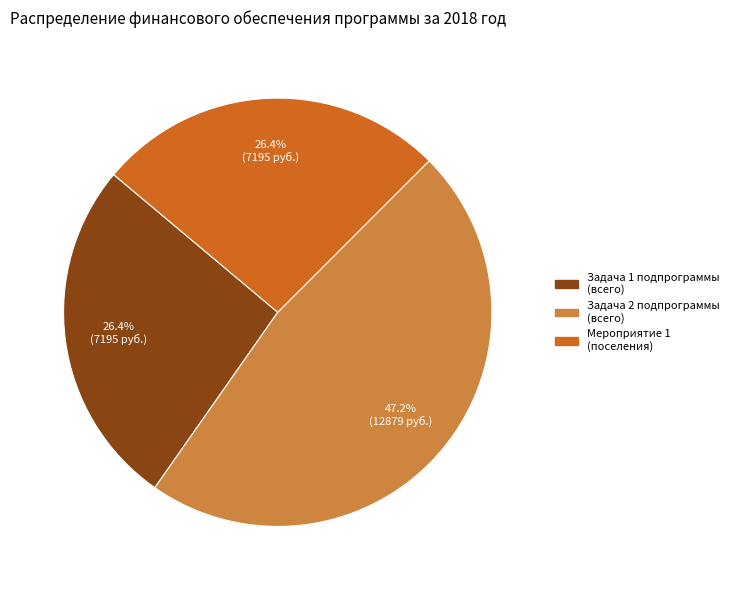

Is there a majority slice in this chart?

No